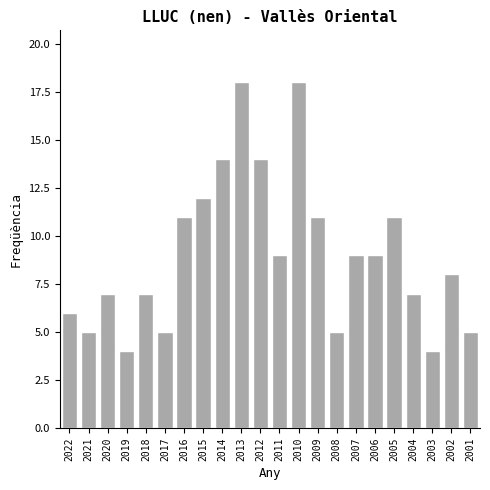

Reading right to left, list all the values displayed in this chart.

2001=5	2002=8	2003=4	2004=7	2005=11	2006=9	2007=9	2008=5	2009=11	2010=18	2011=9	2012=14	2013=18	2014=14	2015=12	2016=11	2017=5	2018=7	2019=4	2020=7	2021=5	2022=6